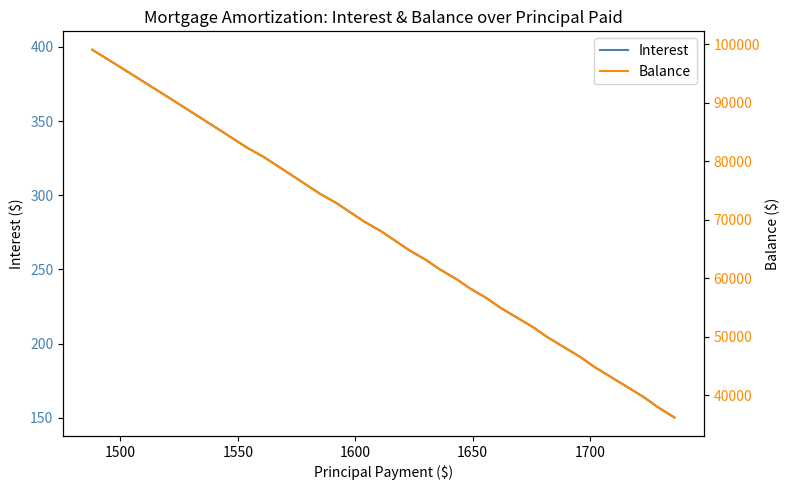

What is the lowest value of the Interest series?

150.2